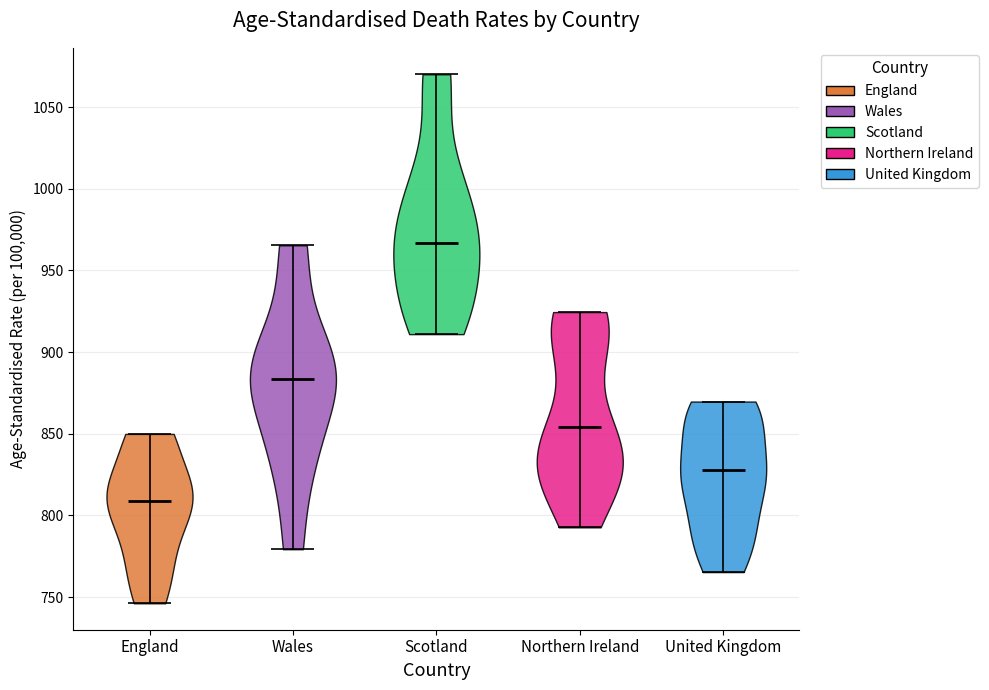

Which violin has the highest median line?

Scotland